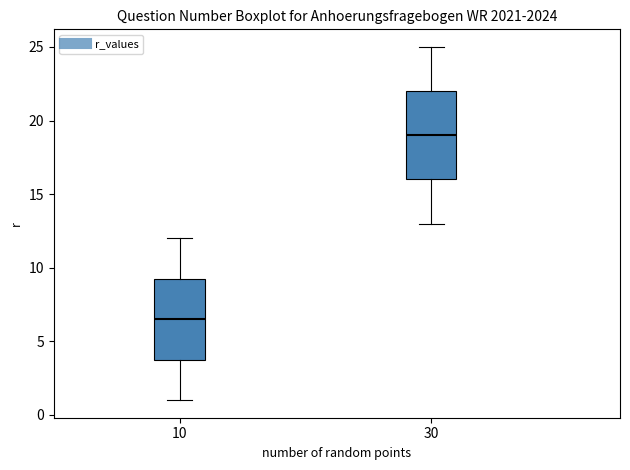

Which box is the tallest, from its lower edge to its upper edge?

30